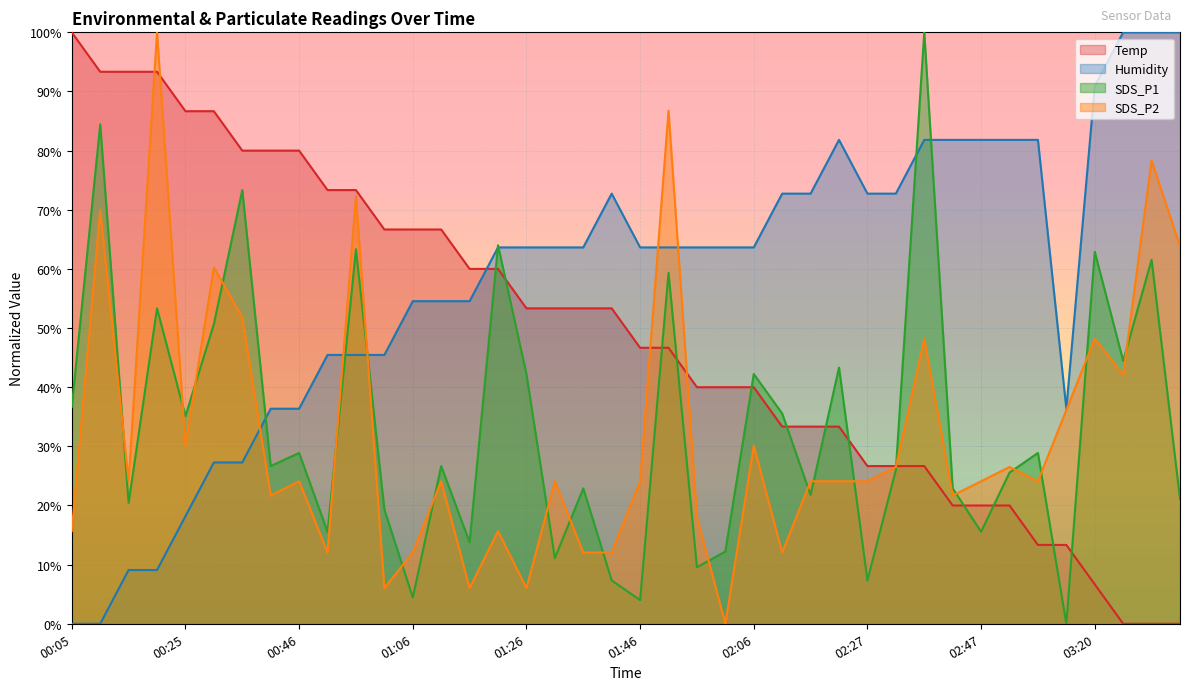

How many lines are shown in the chart?

4